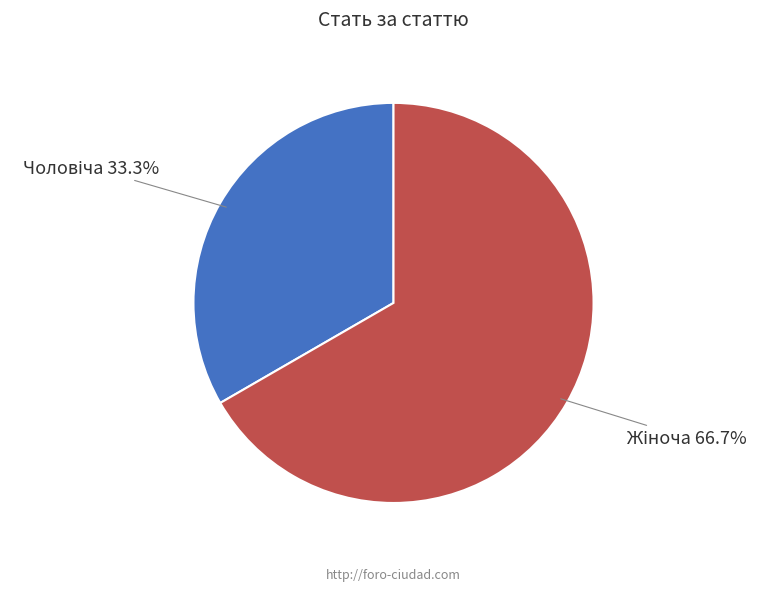

Is there a majority slice in this chart?

Yes